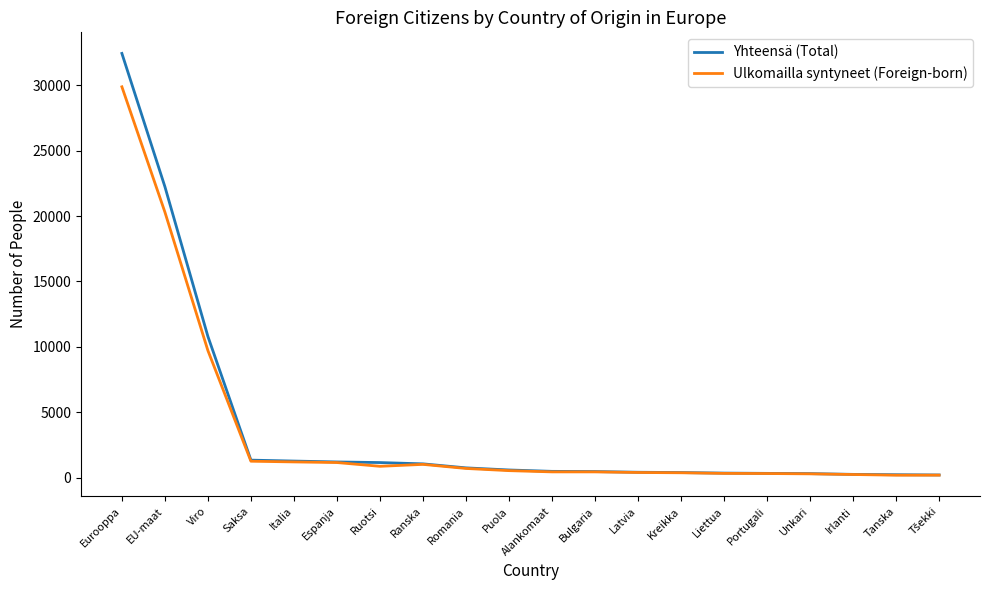

Rank the series by their average value, from highest to lowest.

Yhteensä (Total), Ulkomailla syntyneet (Foreign-born)